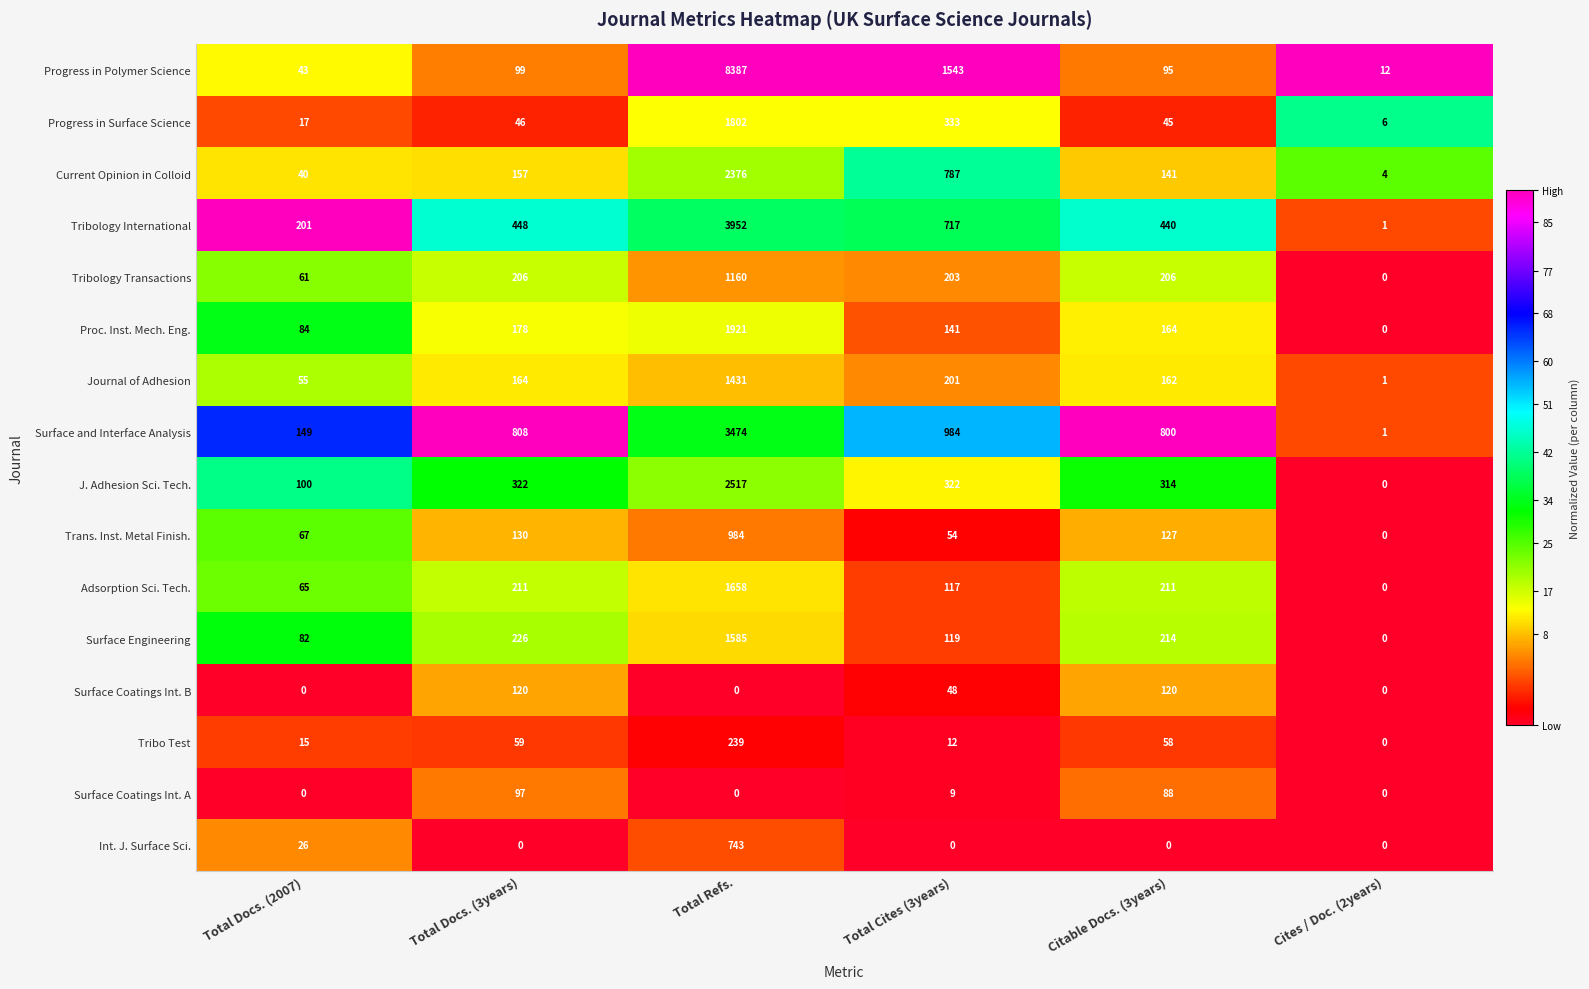

The value of Surface Engineering at Total Docs. (2007) is 35. True or false?

False